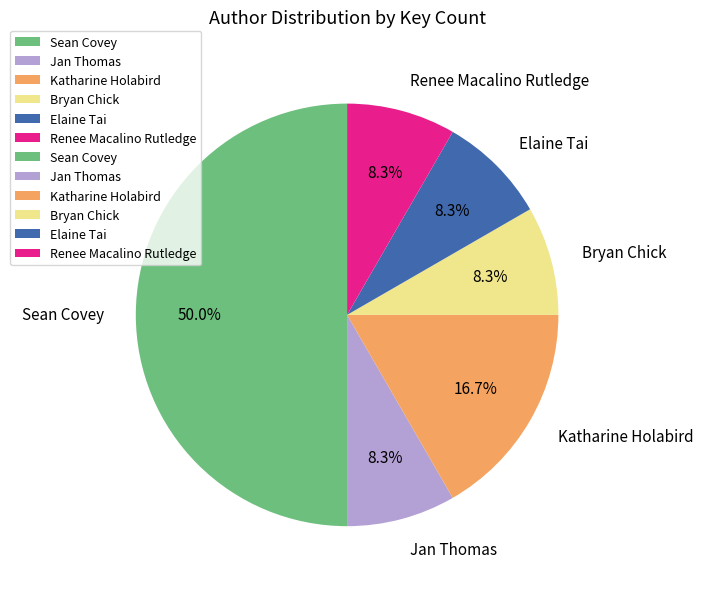

What is the ratio of the value at Jan Thomas to the value at Elaine Tai?

1.0